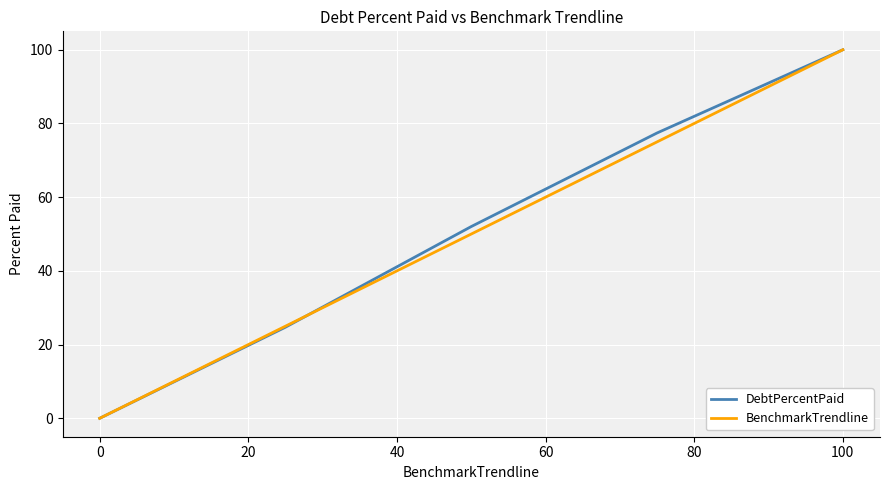

What is the highest value of the DebtPercentPaid series?

100.0